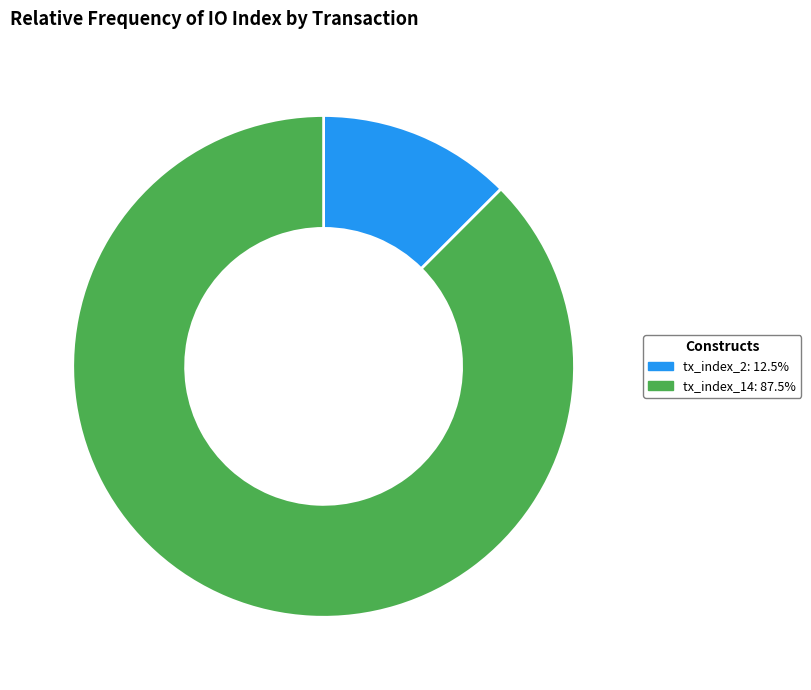

Rank the categories by value from highest to lowest.

tx_index_14, tx_index_2